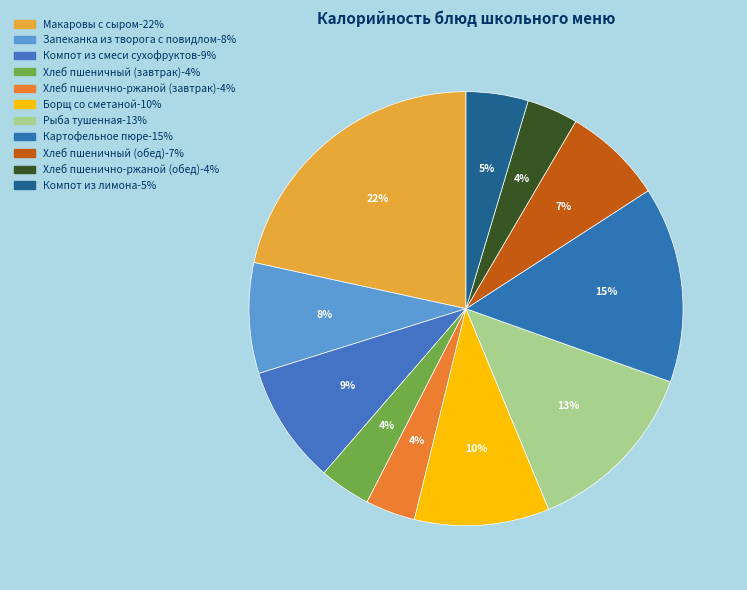

To the nearest percent, what portion does Макаровы с сыром represent?

22%